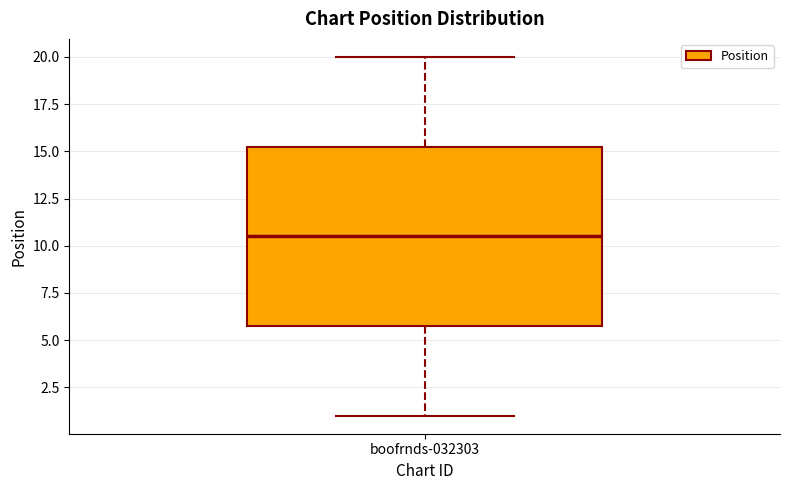

Read this box plot against the y-axis: the position of the median line, the range covered by the box, and the ends of both whiskers. The values are not printed on the chart, so give them approximately, as read against the axis.

median 10.5, box 6.0 to 15.5, whiskers 1.0 to 20.0